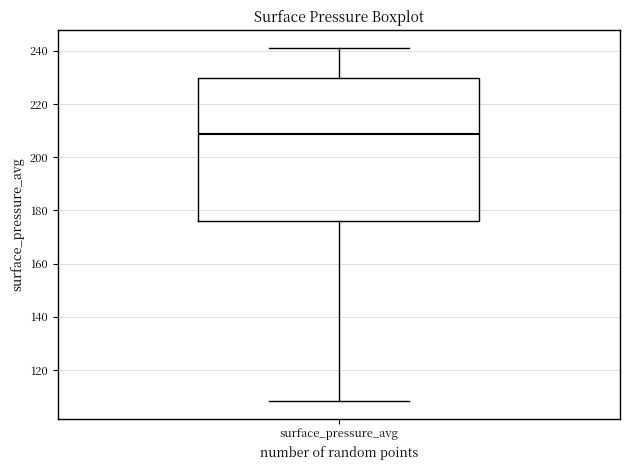

Transcribe this box plot: give where the median line is, the range the box spans, and where the two whiskers end, as read against the y-axis. The values are not printed on the chart, so give them approximately, as read against the axis.

median 208, box 176 to 230, whiskers 108 to 242